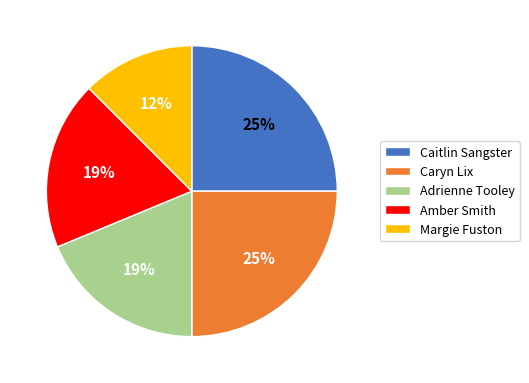

How many slices are in this pie chart?

5